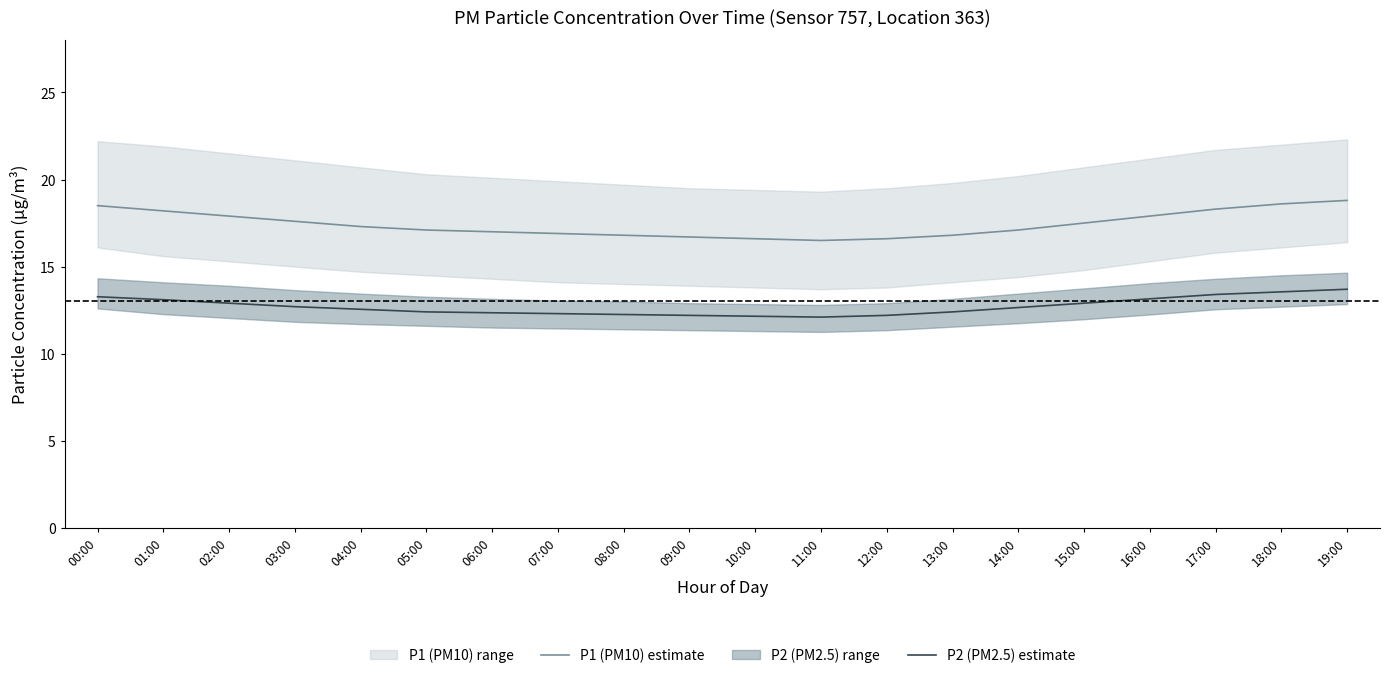

True or false: P2 (PM2.5) estimate and P1 (PM10) estimate cross at least once.

False